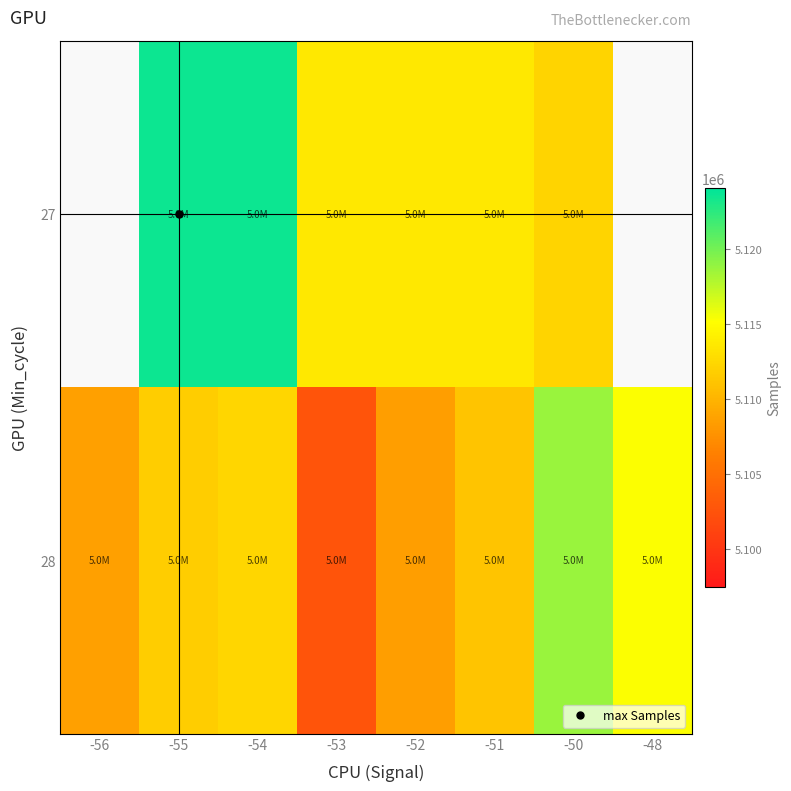

Which category has the highest value in the 28 series?

-50